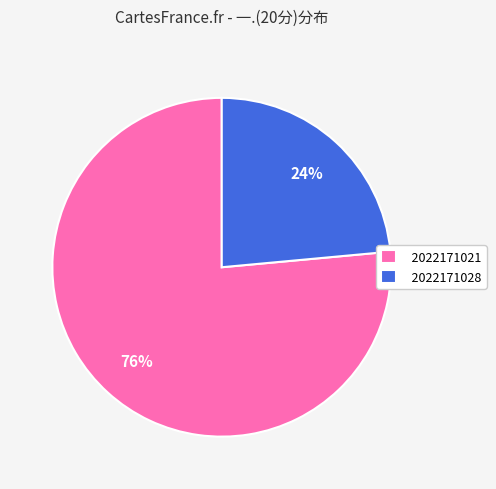

Combined, do 2022171021 and 2022171028 account for over 50%?

Yes